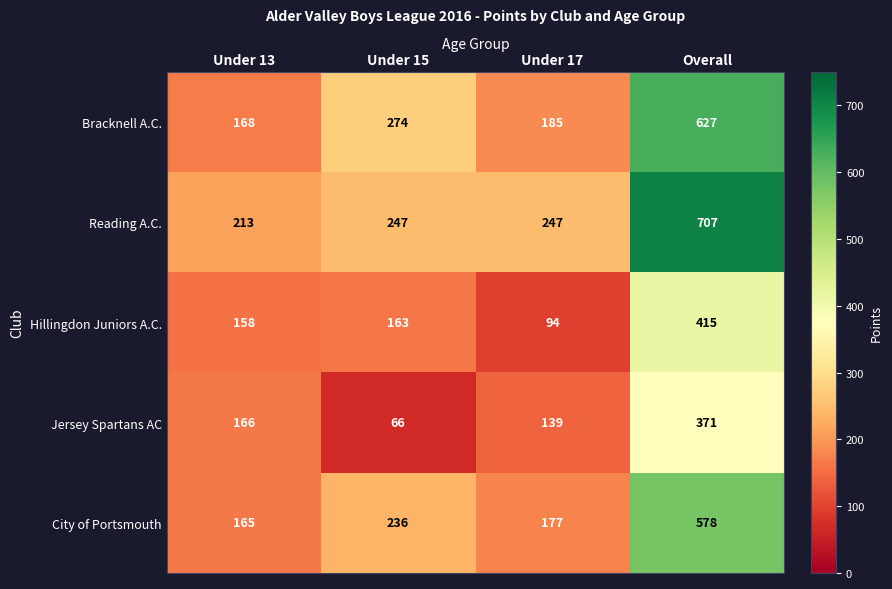

What is the minimum value shown in the chart?

66